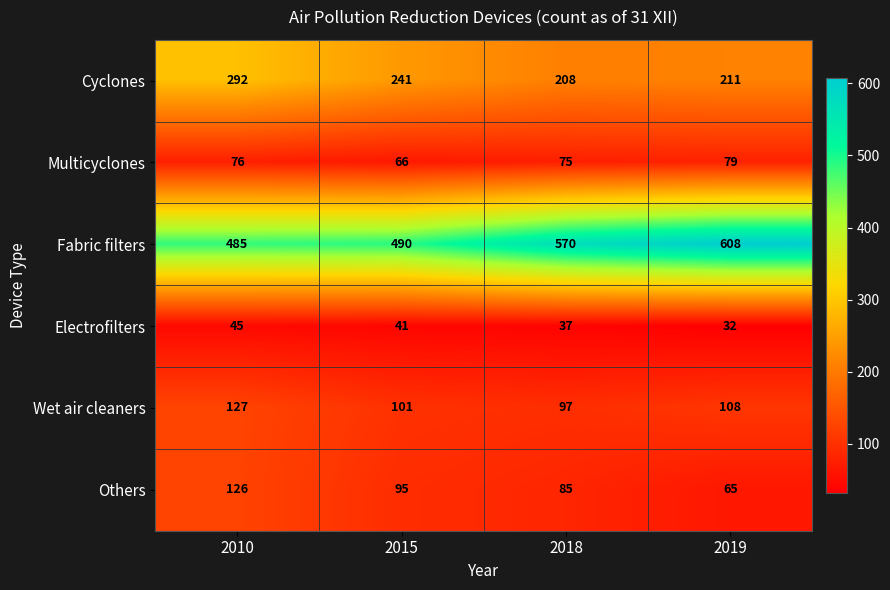

What is the difference between the highest and lowest values at 2010?

440